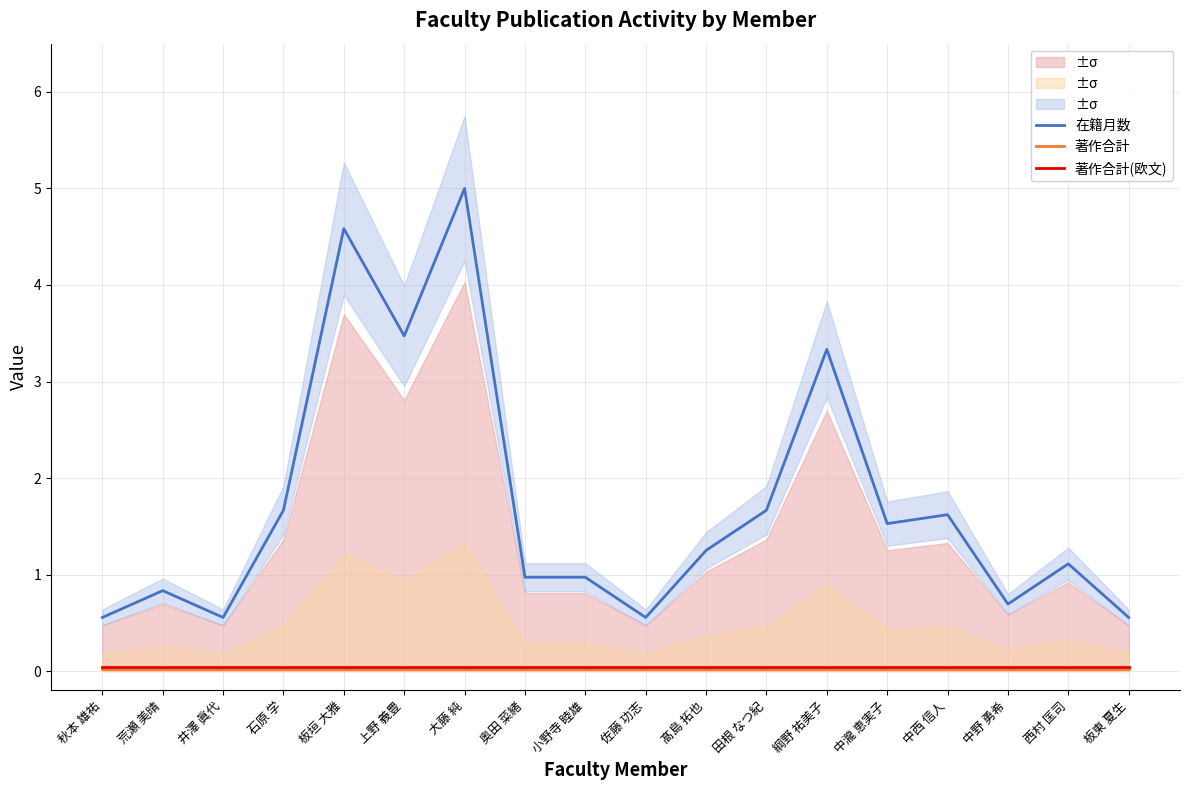

True or false: 著作合計(欧文) and 著作合計 cross at least once.

False